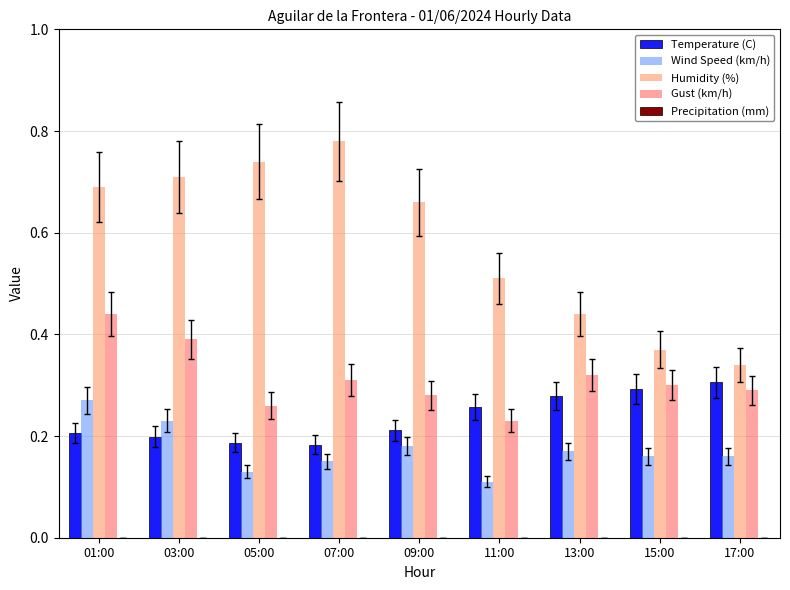

What is the sum of all Humidity (%) values?

5.2